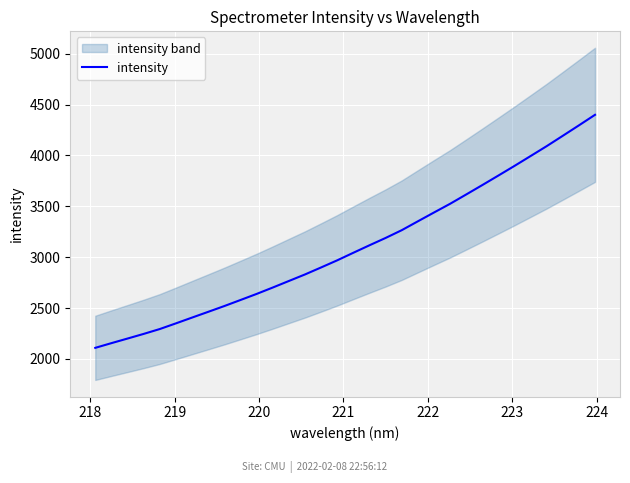

What is the highest value of the intensity series?

4398.7